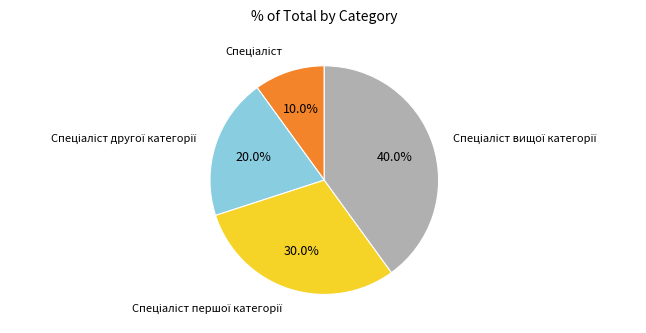

Is there any slice that represents more than half of the pie?

No